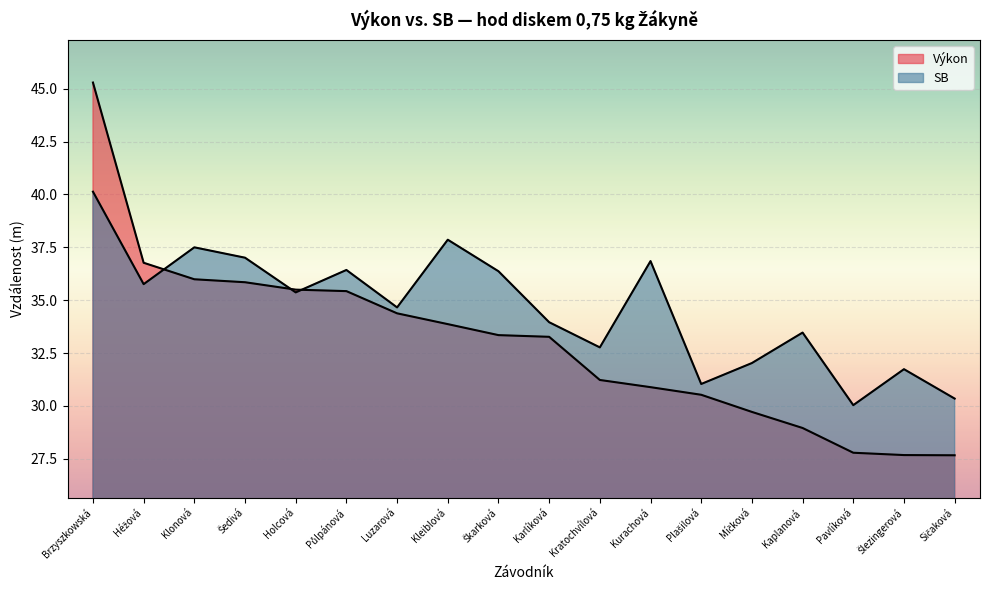

Reading left to right, extract all data points from this chart.

Výkon: Brzyszkowská=45.3	Héžová=36.8	Klonová=36.0	Šedivá=35.9	Holcová=35.5	Půlpánová=35.4	Luzarová=34.4	Kleiblová=33.9	Škarková=33.4	Karlíková=33.3	Kratochvílová=31.2	Kurachová=30.9	Plašilová=30.5	Míčková=29.7	Kaplanová=29.0	Pavlíková=27.8	Šlezingerová=27.7	Sičaková=27.7
SB: Brzyszkowská=40.1	Héžová=35.8	Klonová=37.5	Šedivá=37.0	Holcová=35.4	Půlpánová=36.4	Luzarová=34.7	Kleiblová=37.9	Škarková=36.4	Karlíková=34.0	Kratochvílová=32.8	Kurachová=36.9	Plašilová=31.0	Míčková=32.0	Kaplanová=33.5	Pavlíková=30.0	Šlezingerová=31.7	Sičaková=30.4